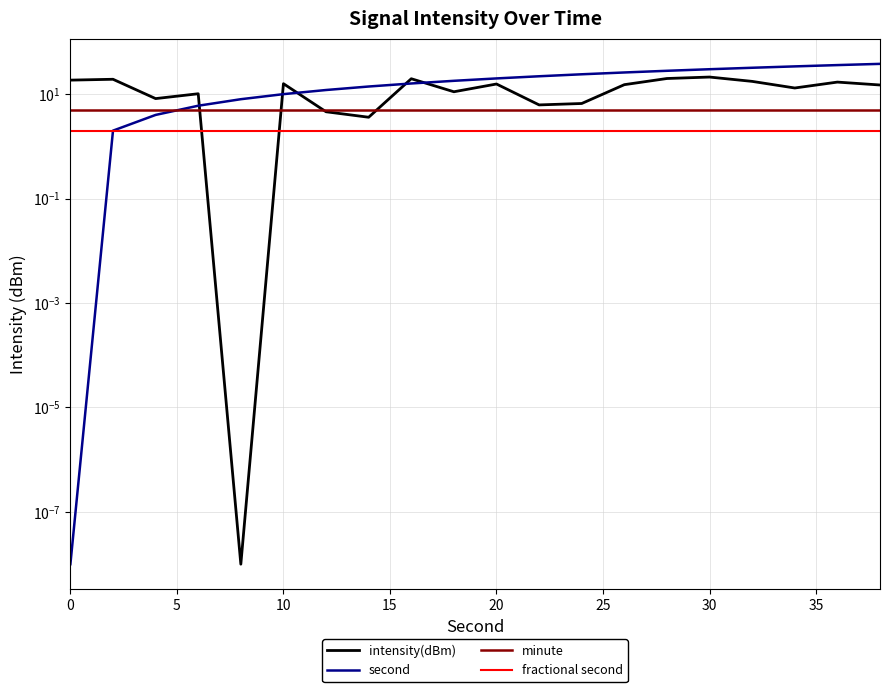

Which series ends up on top after the final intersection of second and minute?

second